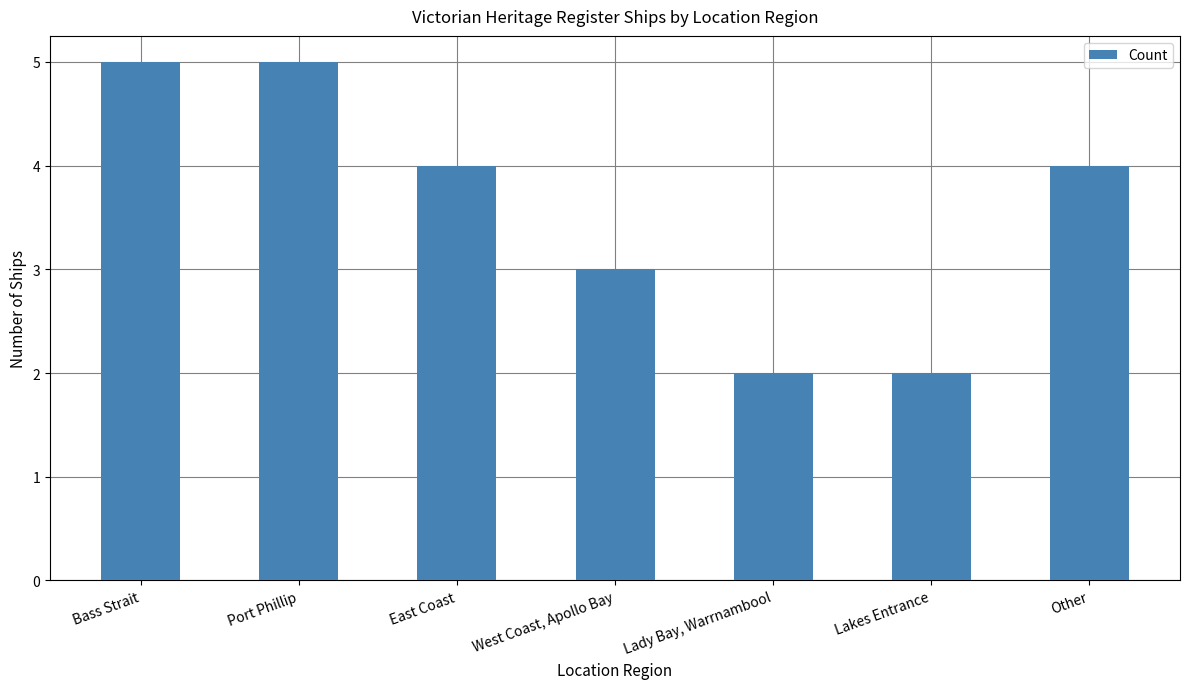

The value at Lady Bay, Warrnambool is 3. True or false?

False